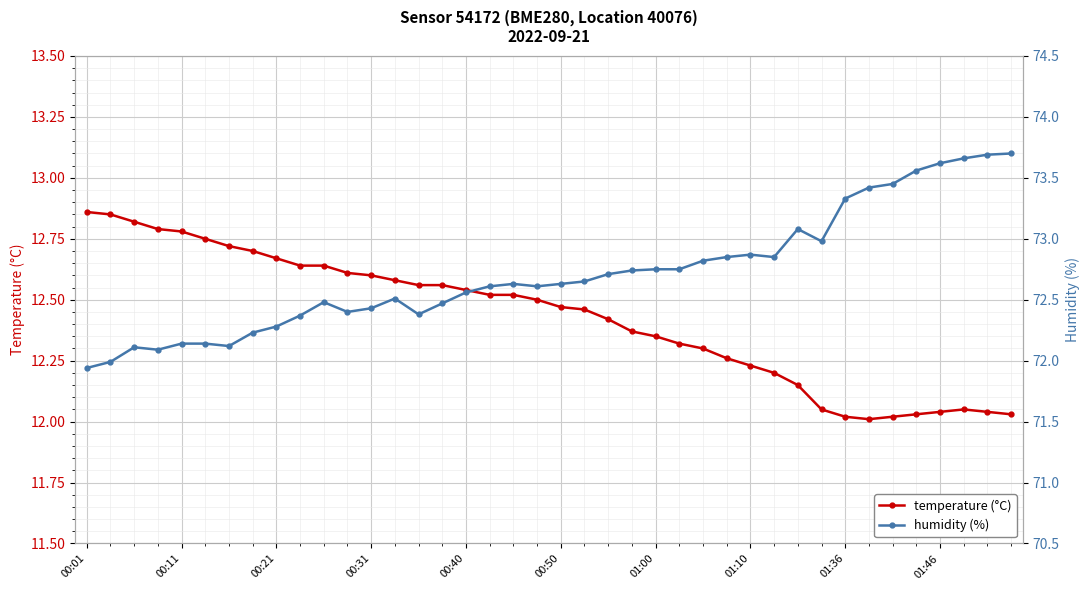

Rank the series by their maximum value, from highest to lowest.

humidity (%), temperature (°C)